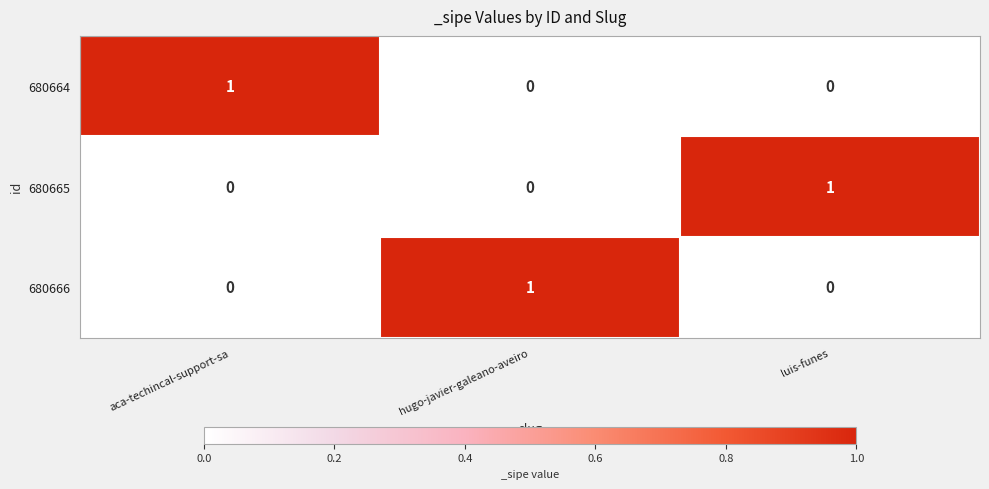

Is it true that 680664 equals 0 at hugo-javier-galeano-aveiro?

True